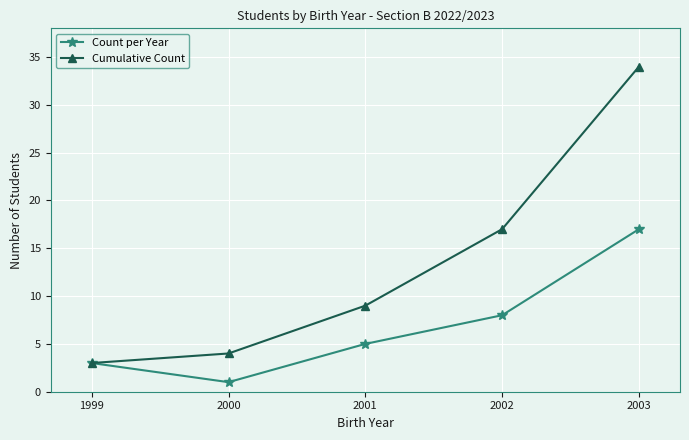

True or false: Cumulative Count has a value of 52 at 2003.

False